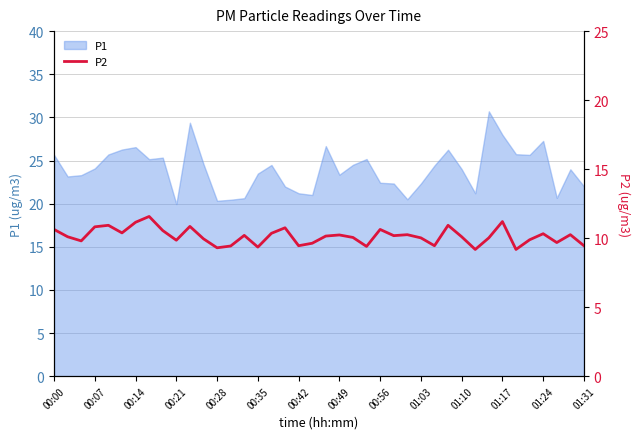

What is the highest value of the P1 series?

30.7